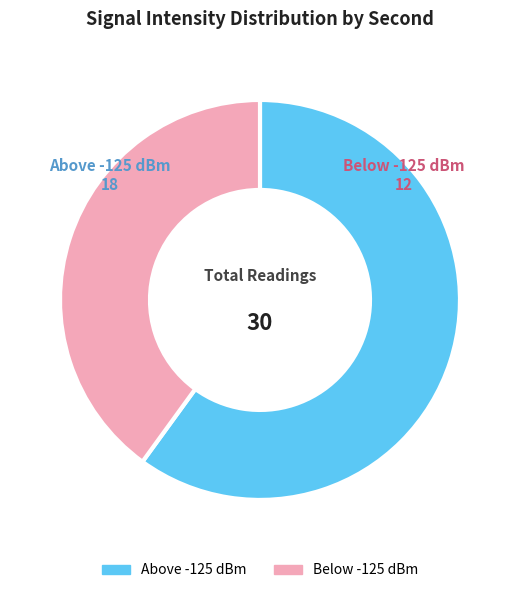

Which slice represents more than half of the pie?

Above -125 dBm